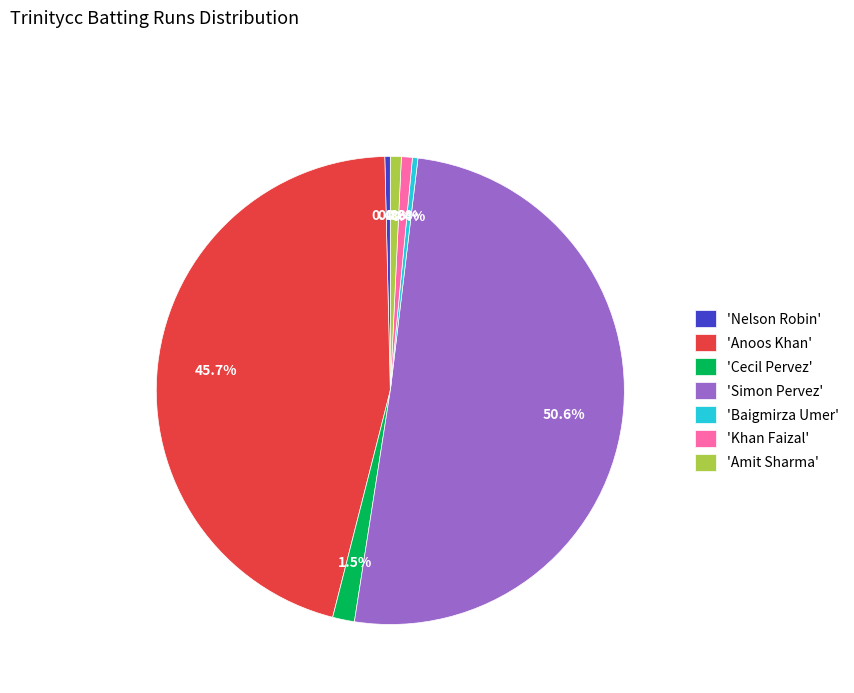

Which category has the biggest portion of the pie?

'Simon Pervez'